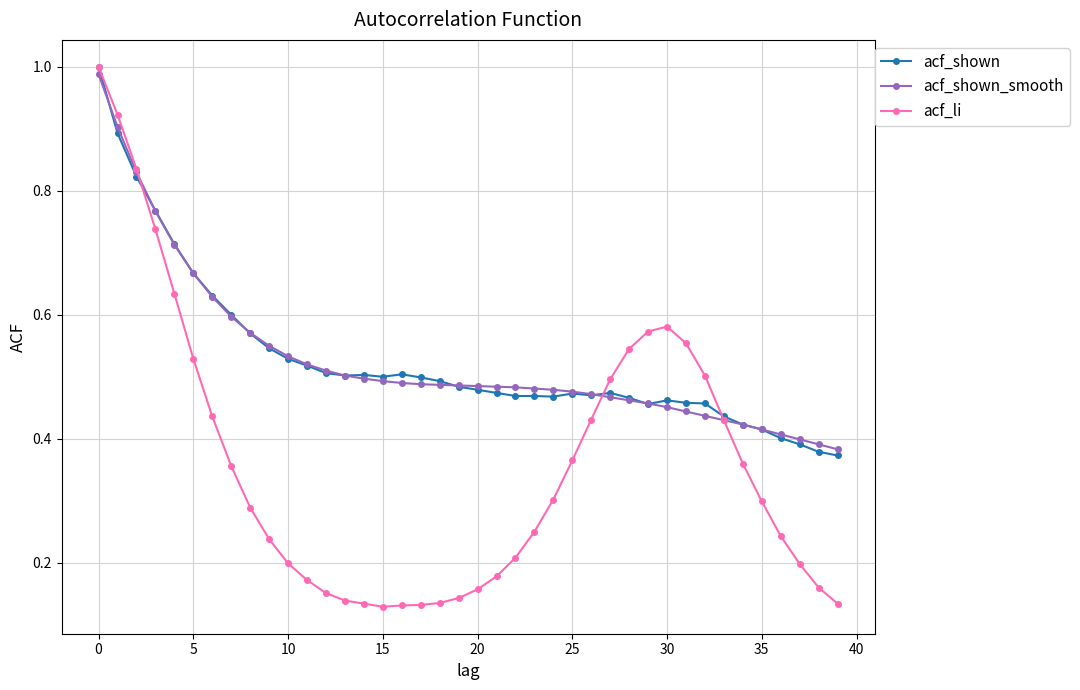

At how many categories does at least one series exceed 0?

40